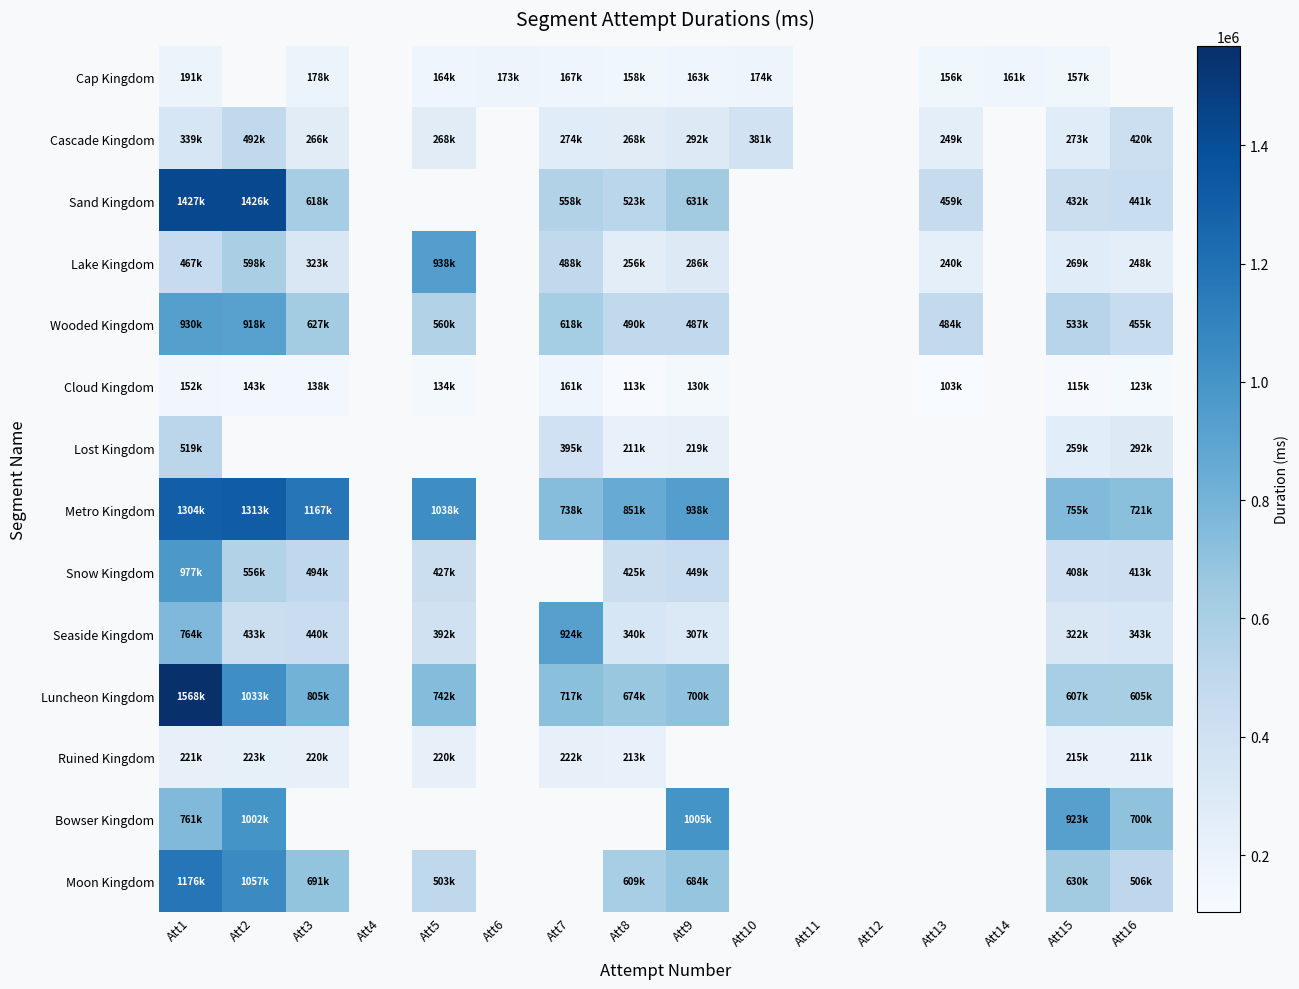

True or false: Moon Kingdom has a value of 372095.1 at Att8.

False